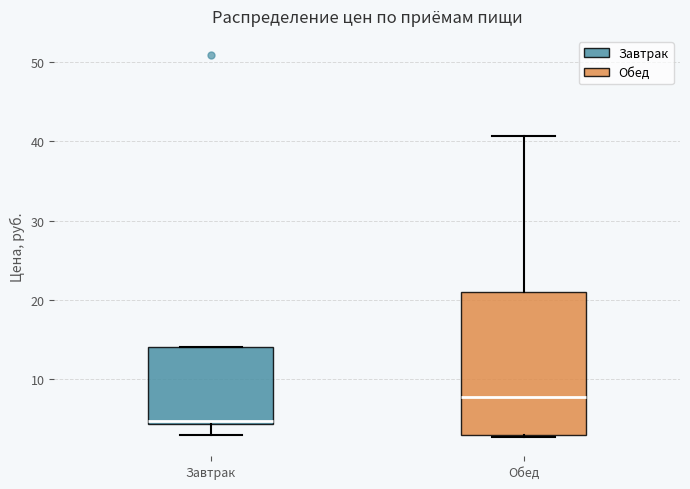

Which box's median line is the lowest?

Завтрак